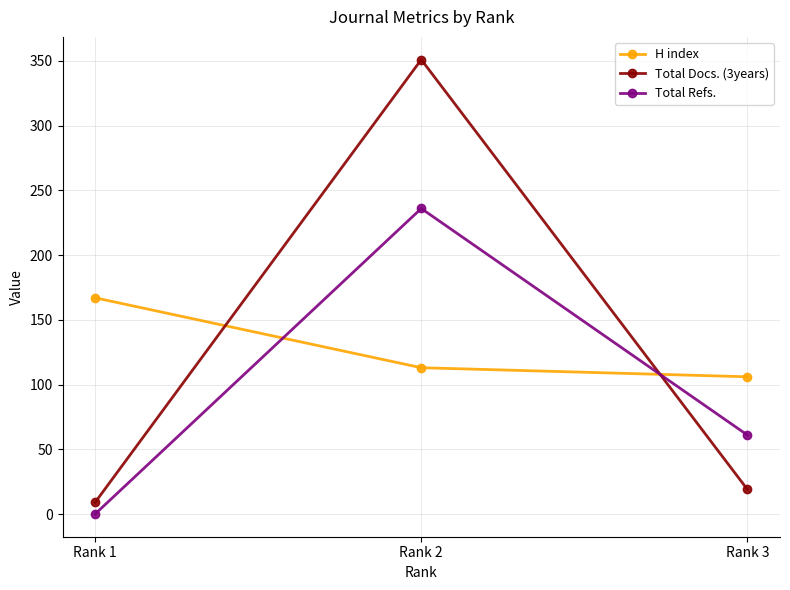

Is the value of H index at Rank 1 greater than the value of Total Docs. (3years) at Rank 1?

Yes